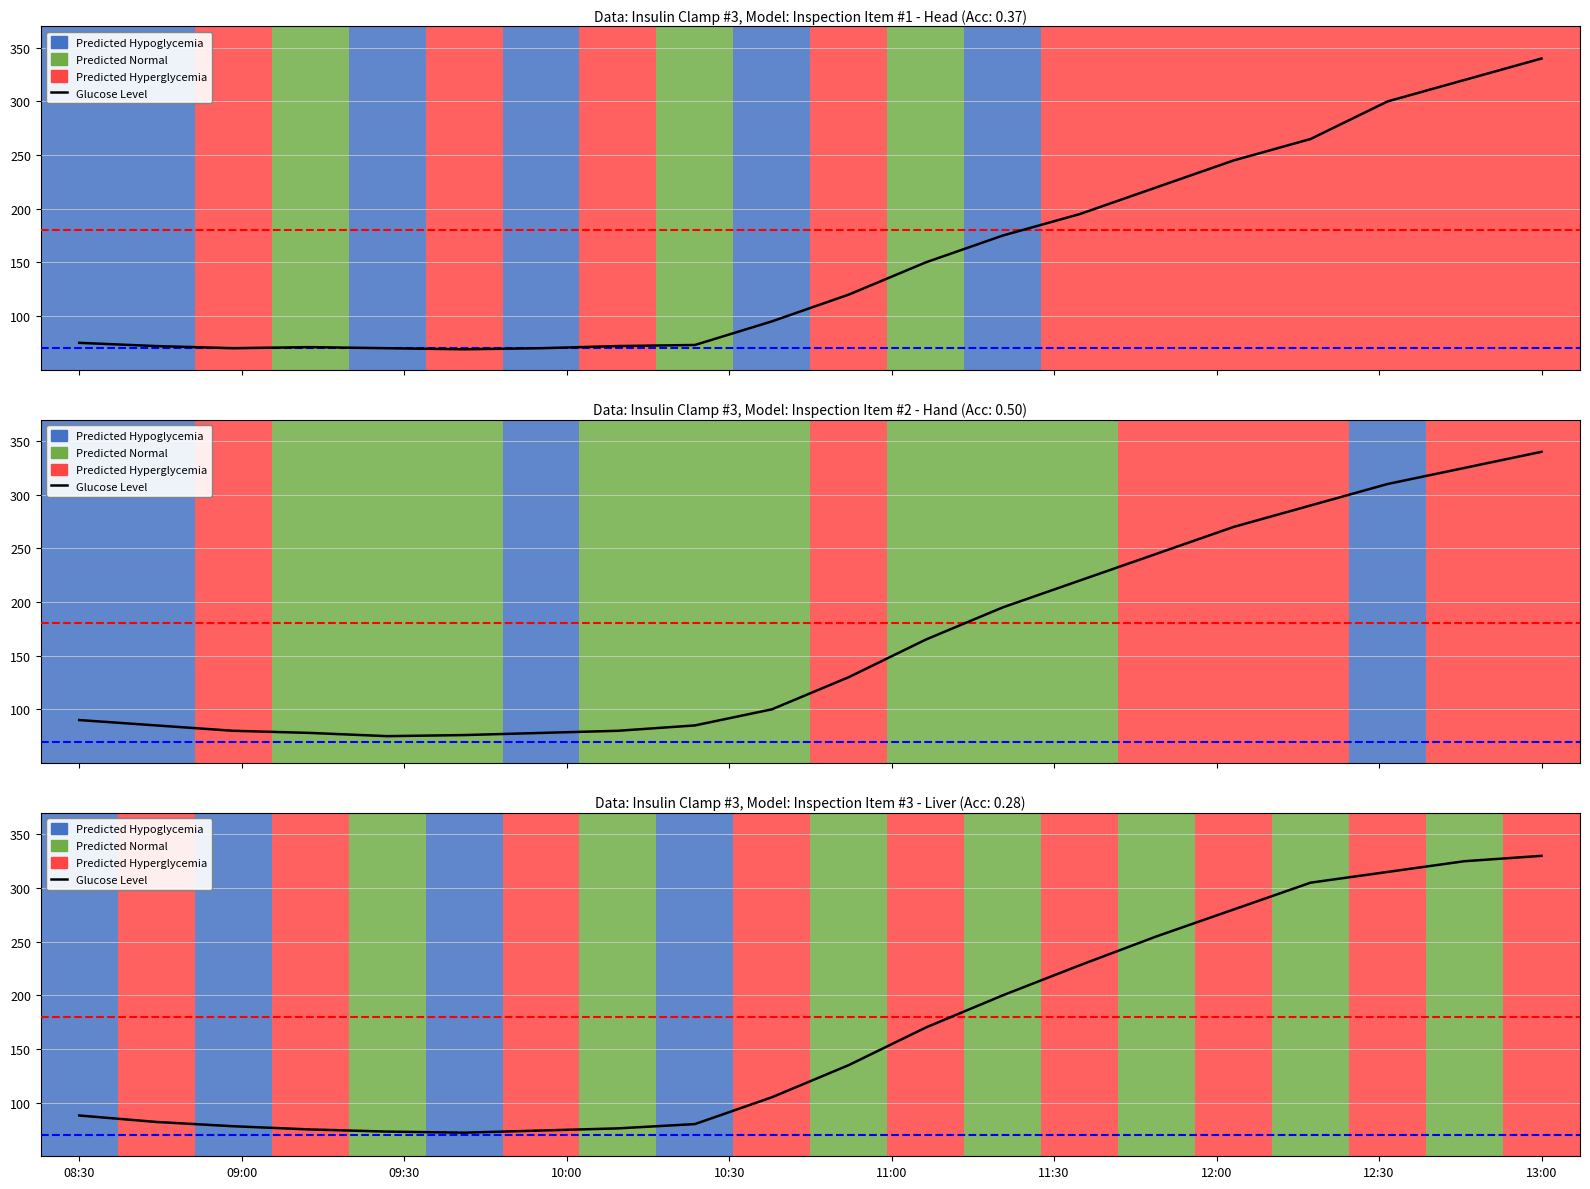

How many interior local valleys (lower than both neighbors) does the data have?

1